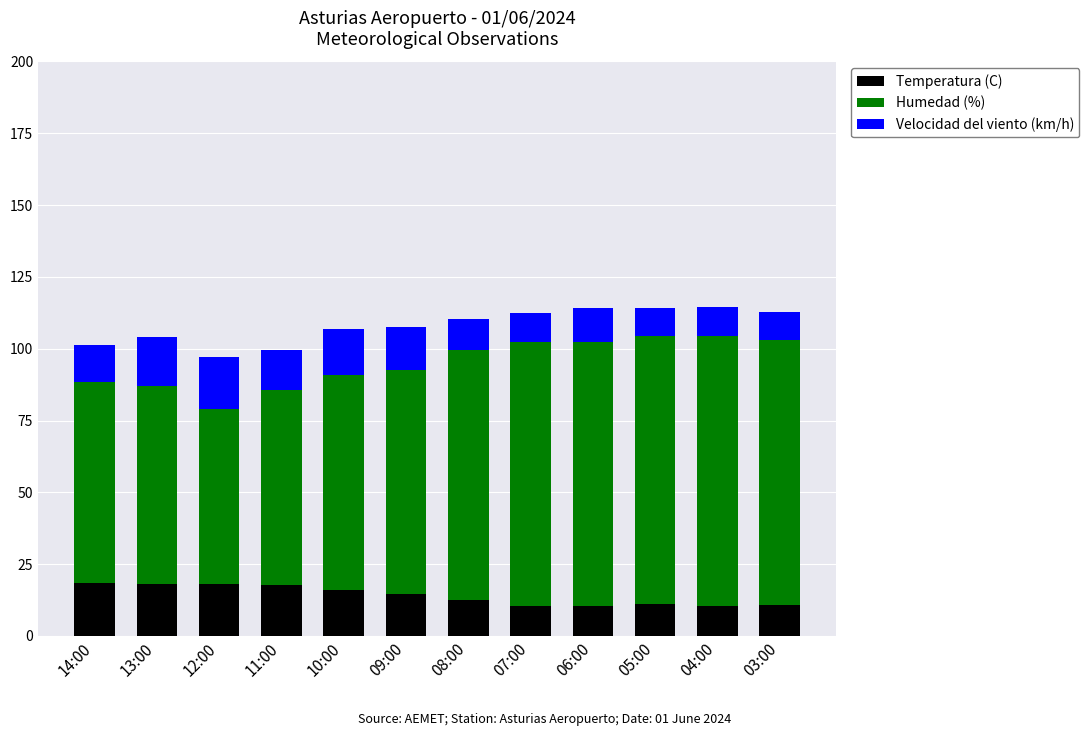

What are all the series names shown in the legend?

Temperatura (C), Humedad (%), Velocidad del viento (km/h)